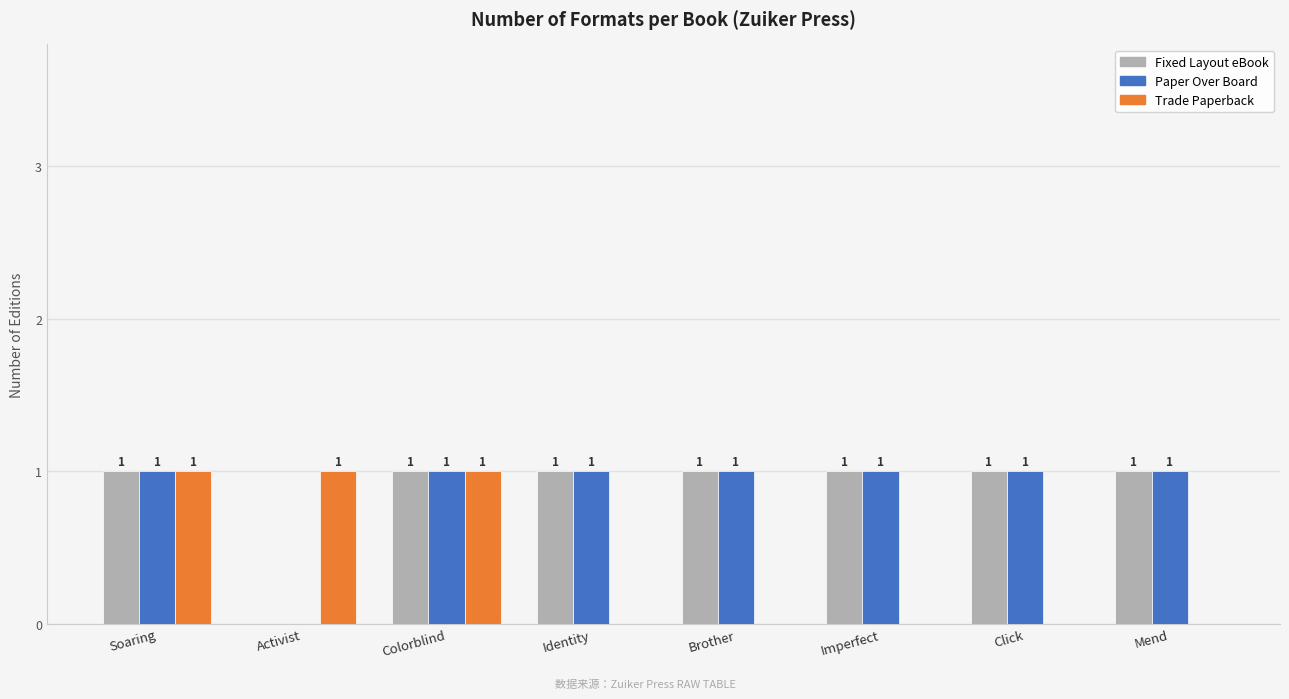

Which series changed the most between Soaring and Identity?

Trade Paperback